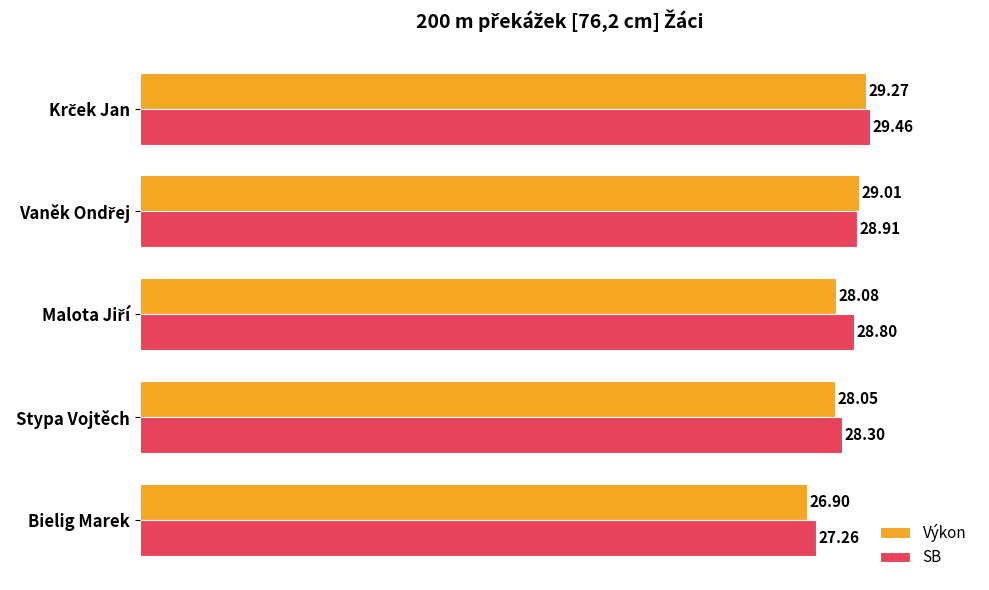

Which series has the largest range (max minus min)?

Výkon